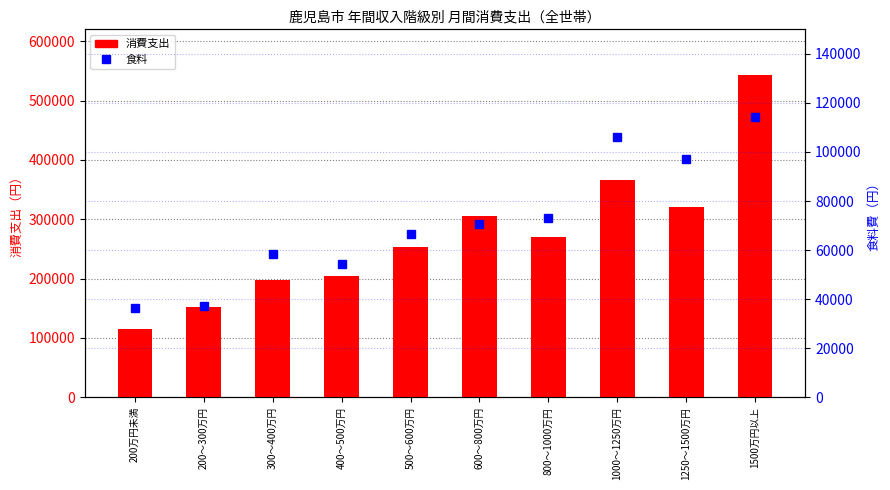

How many distinct data groups are displayed?

2